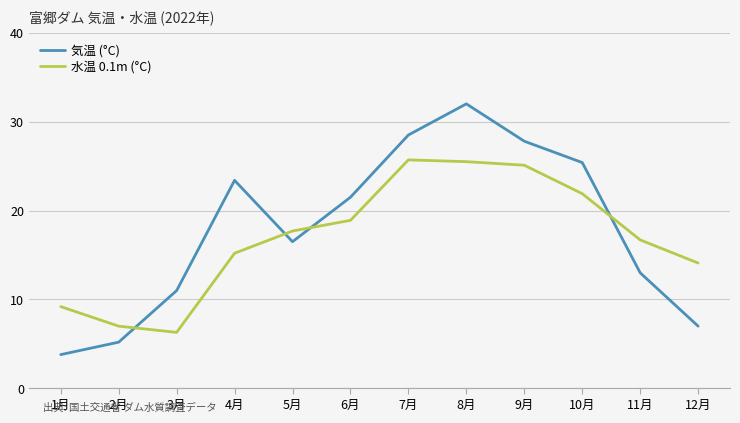

Which category has the lowest value in the 気温 (°C) series?

1月